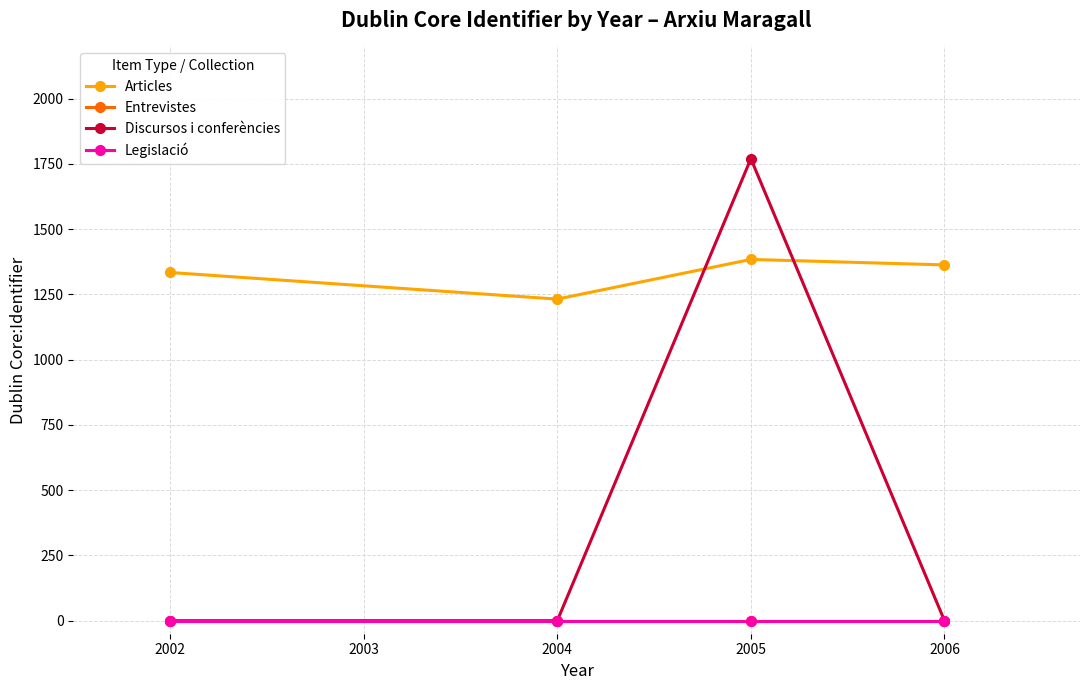

Is this an area chart (filled region under the line)?

No